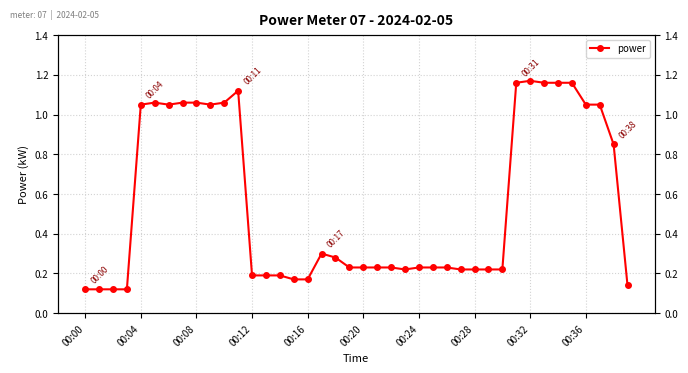

What is the label of the 20th point from the right?

00:20